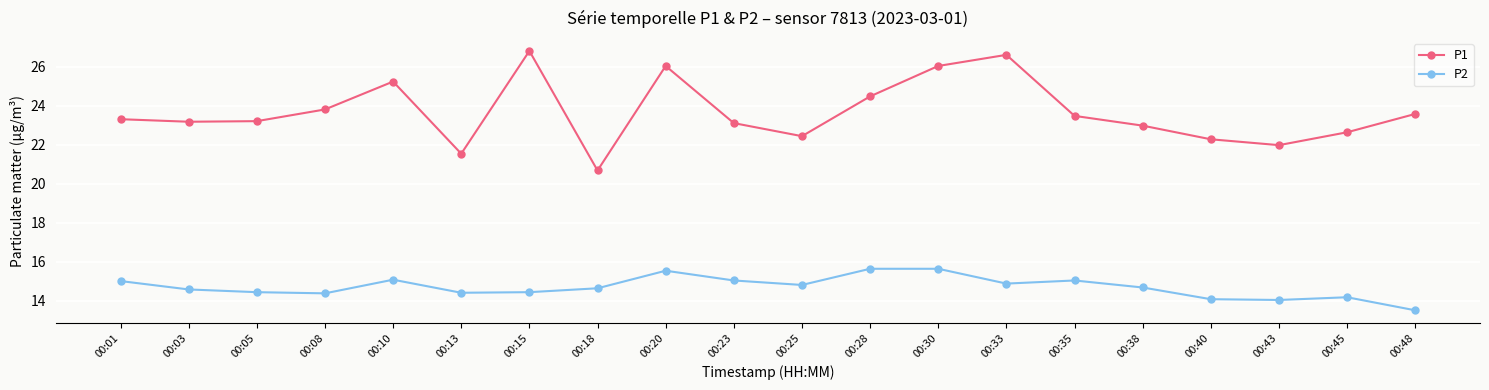

What is the lowest value of the P1 series?

20.7